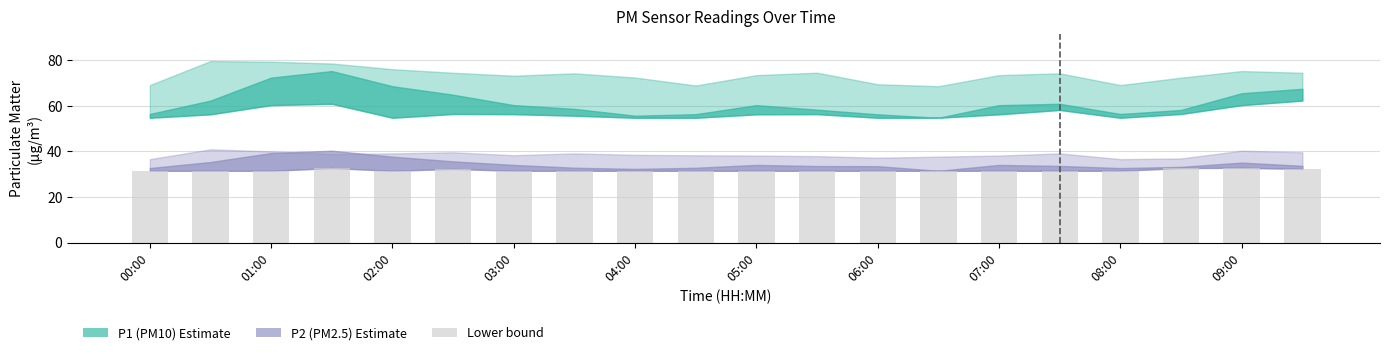

What is the maximum value shown in the chart?

32.8